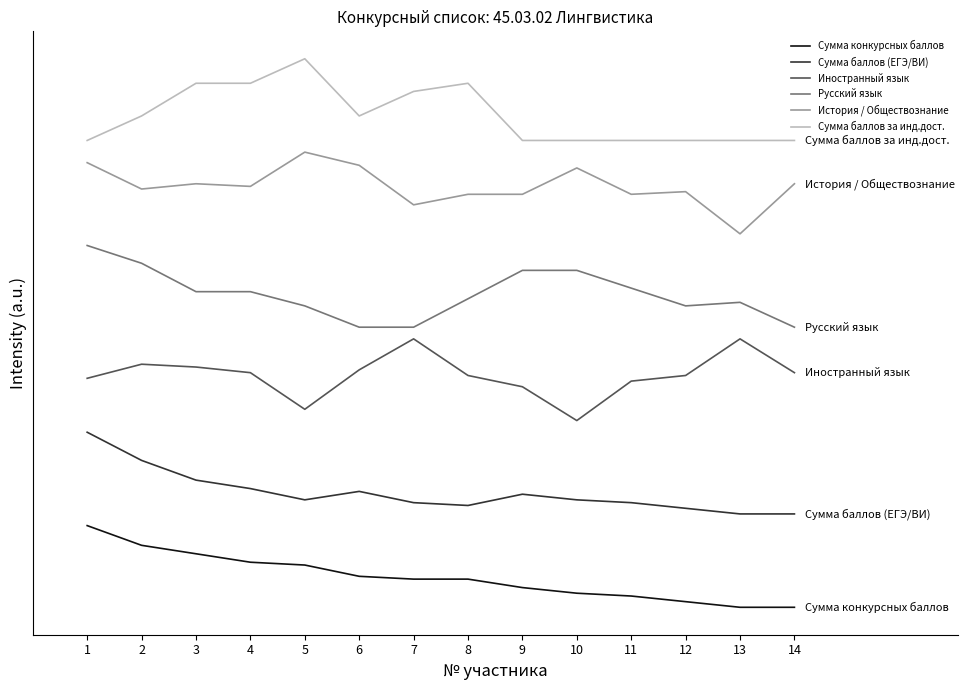

At which label does Сумма баллов (ЕГЭ/ВИ) first exceed 46?

1